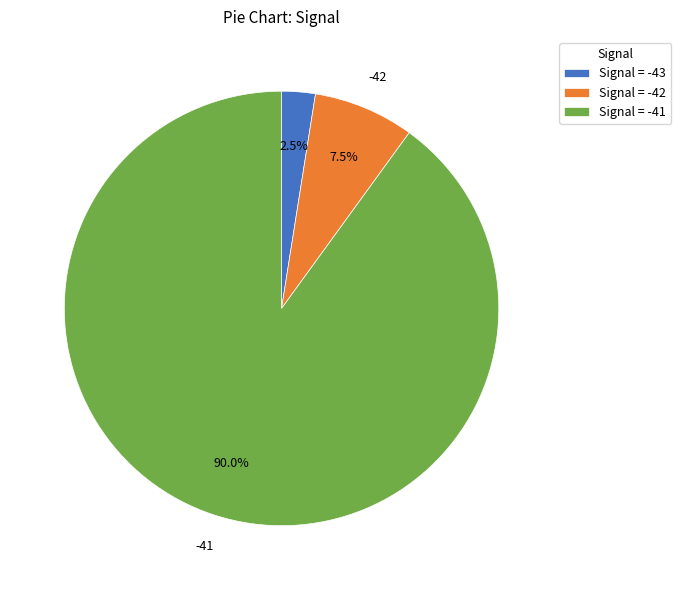

To the nearest percent, what is the average slice percentage?

33%